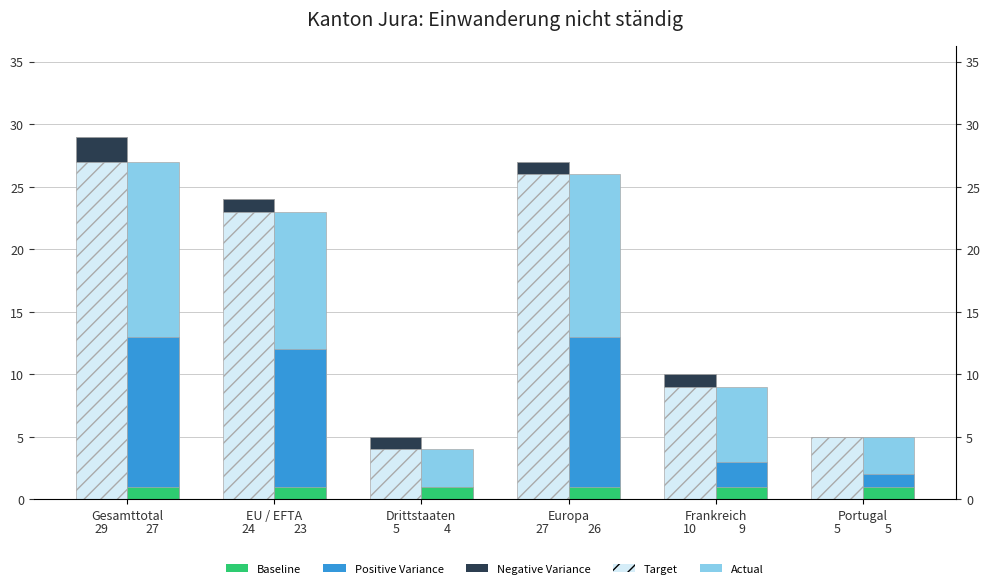

Is the value of Positive Variance at EU / EFTA greater than the value of Target at Europa?

No